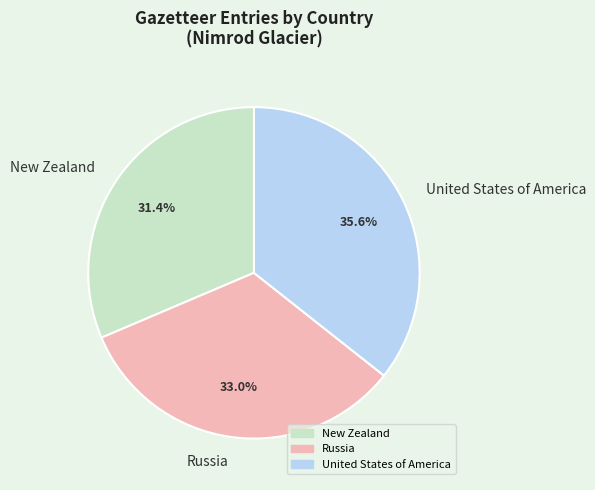

Is it true that New Zealand is 31% of the pie?

True